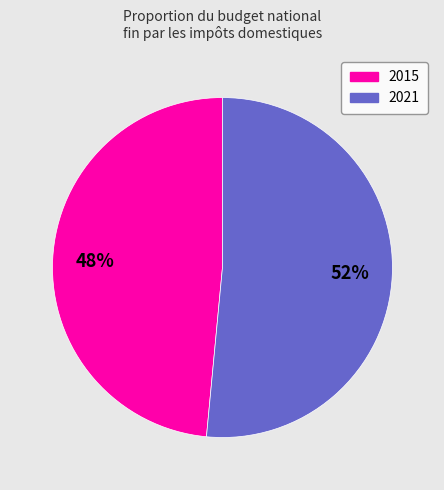

Which category has the biggest portion of the pie?

2021